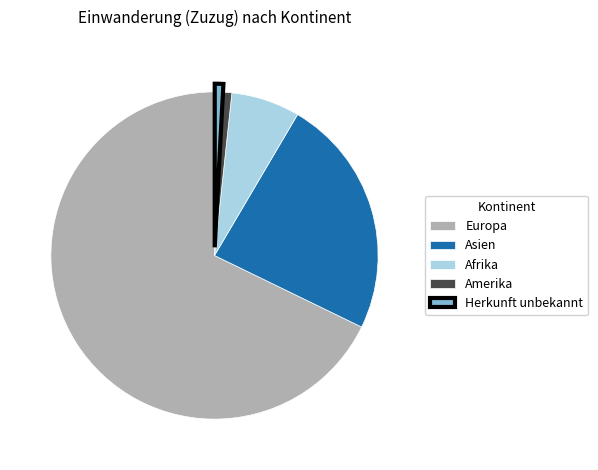

Which has a higher value, Herkunft unbekannt or Asien?

Asien